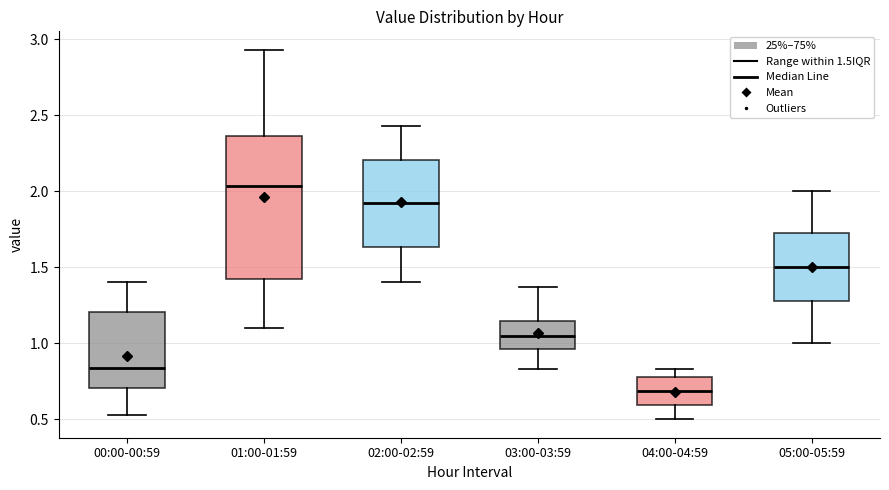

Where does the lower whisker of the box for 01:00-01:59 end on the y-axis? The values are not printed on the chart, so give them approximately, as read against the axis.

1.10